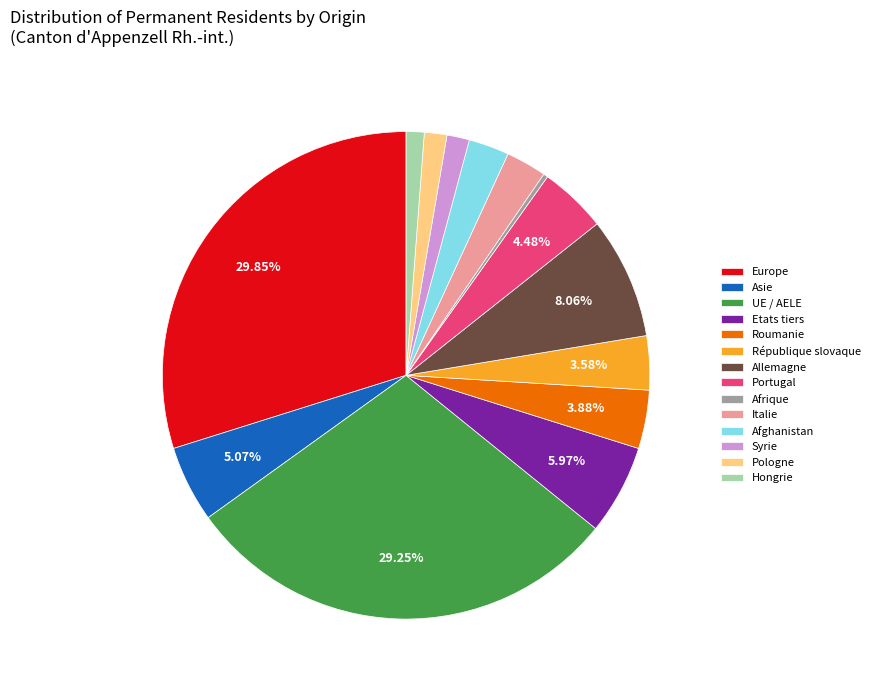

To the nearest percent, what is the combined percentage of Portugal and Pologne?

6%